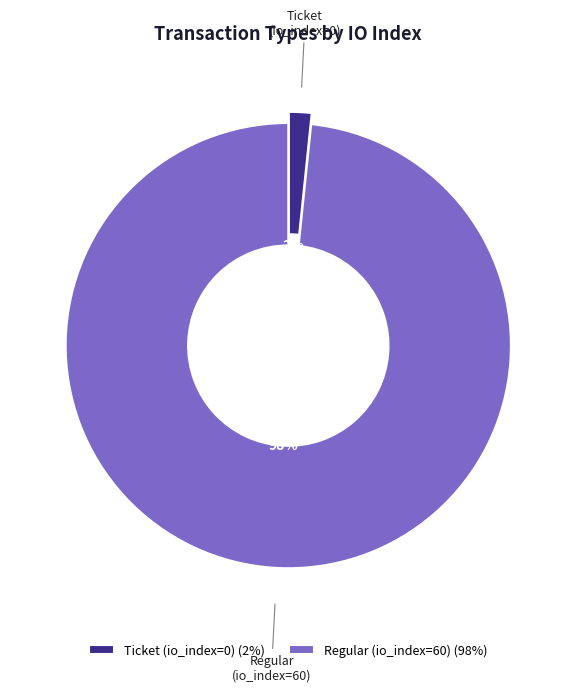

To the nearest percent, what is the average slice percentage?

50%